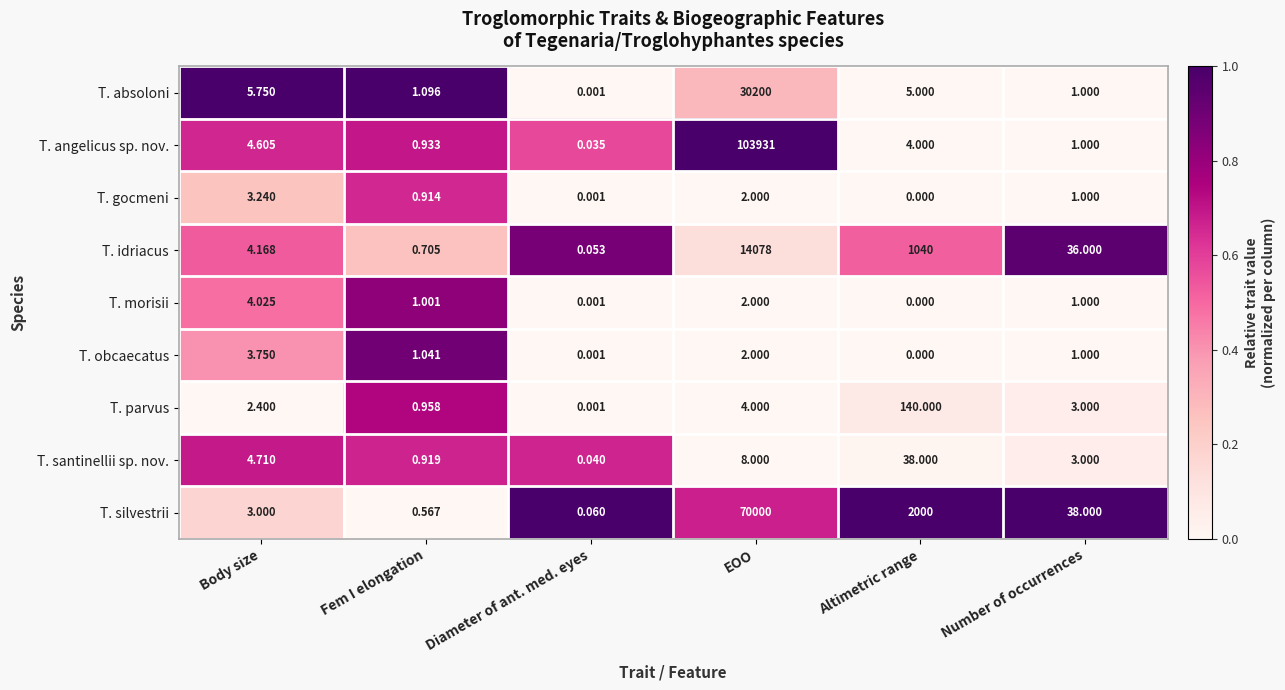

Which series has the widest spread of values?

T. angelicus sp. nov.